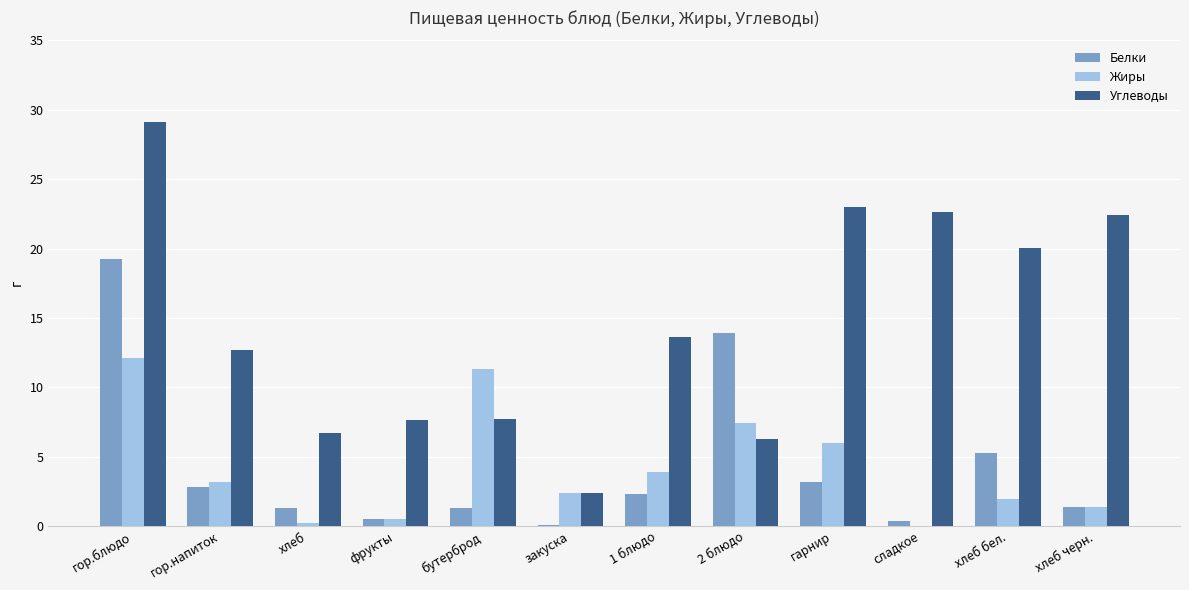

What is the sum of all Жиры values?

50.3